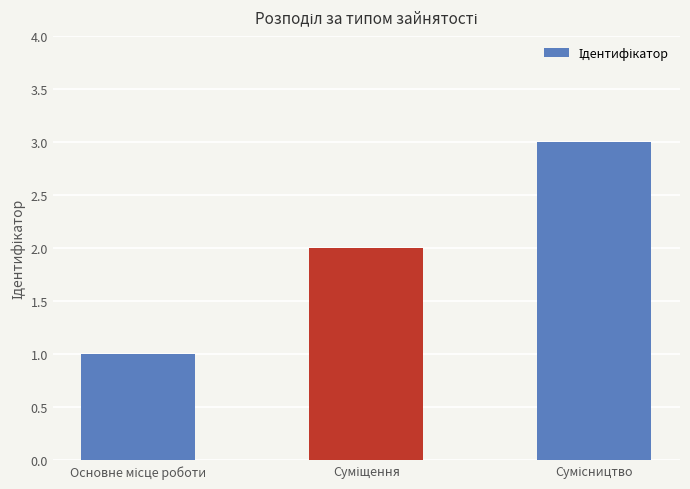

What is the greatest value displayed?

3